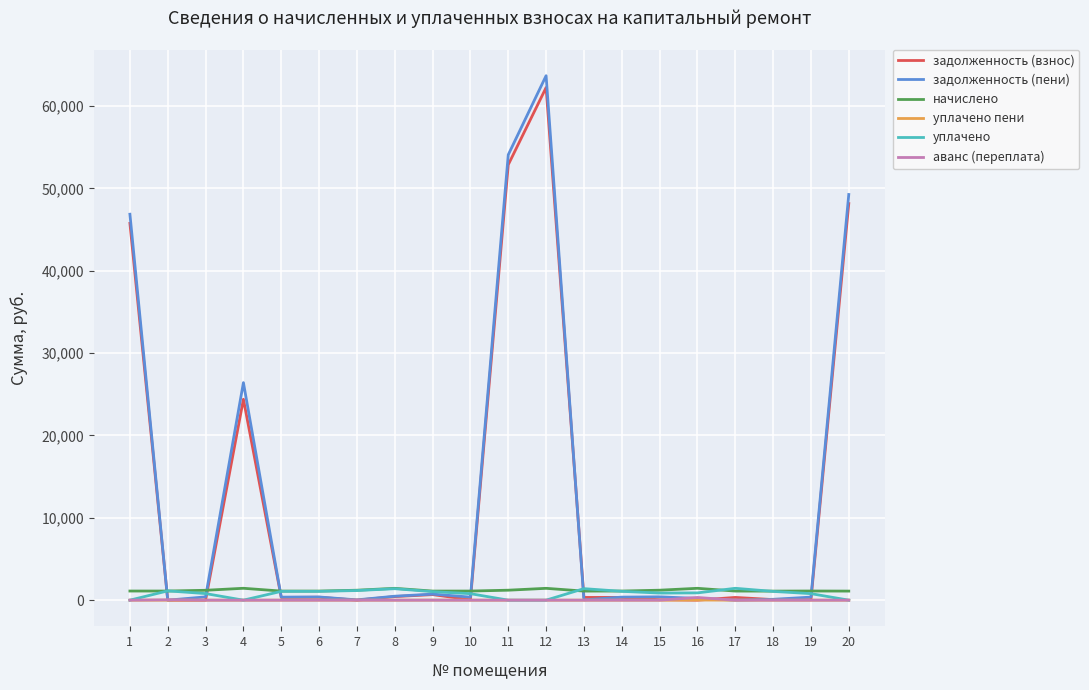

Does the chart display data point markers on the line(s)?

No